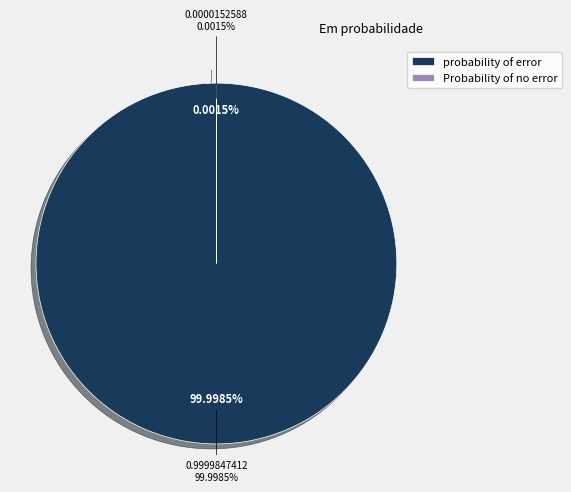

Is it true that Probability of no error is 0% of the pie?

True